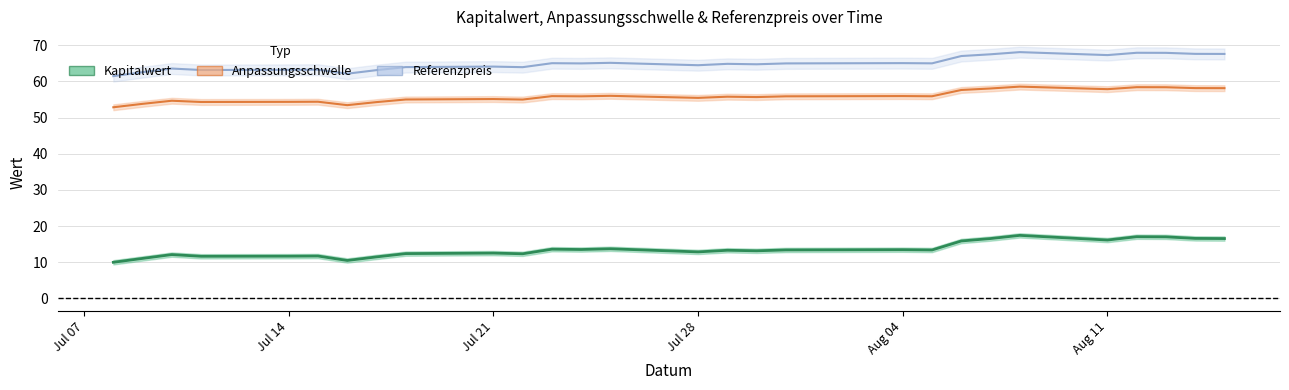

What is the sum of the Referenzpreis values at 2025-07-18 and 2025-08-14?

131.6